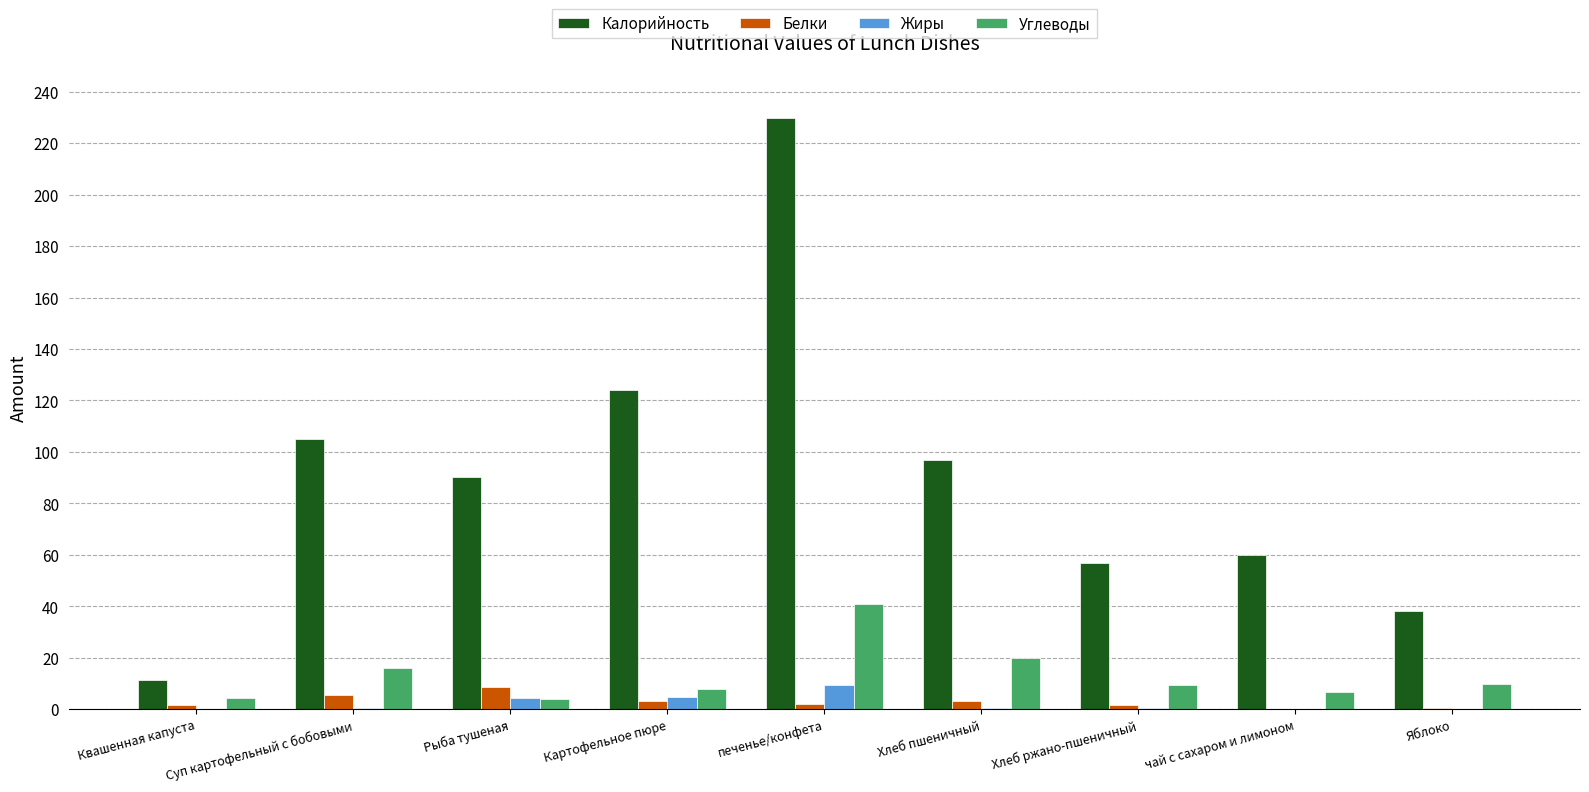

True or false: Калорийность has a value of 96.8 at Хлеб пшеничный.

True